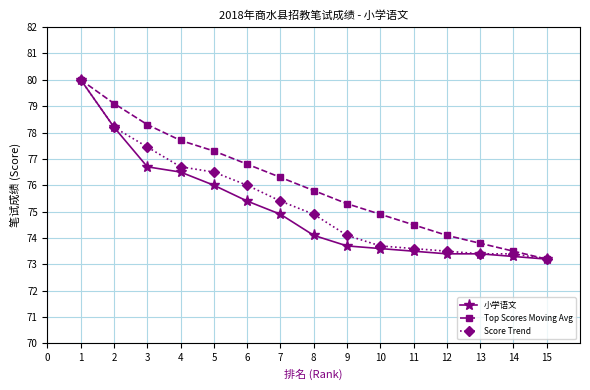

What is the difference between the maximum and minimum values in the Score Trend series?

6.8